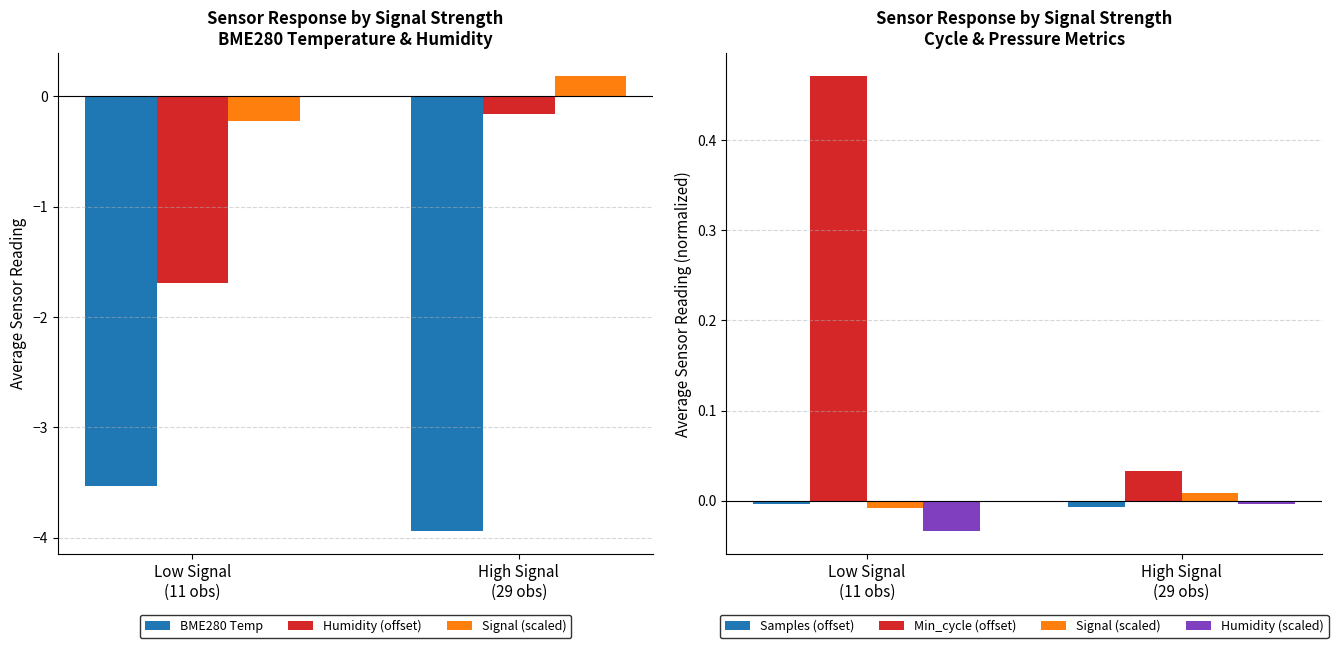

What position from the left is Low Signal
(11 obs)?

1